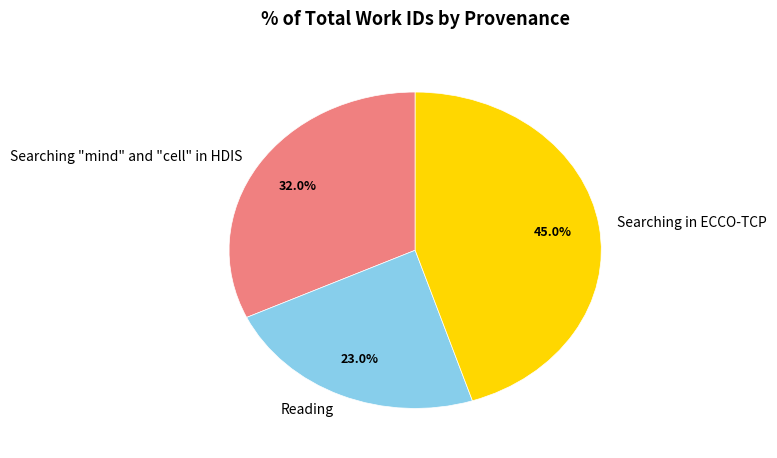

Is it true that Searching "mind" and "cell" in HDIS is 21% of the pie?

False